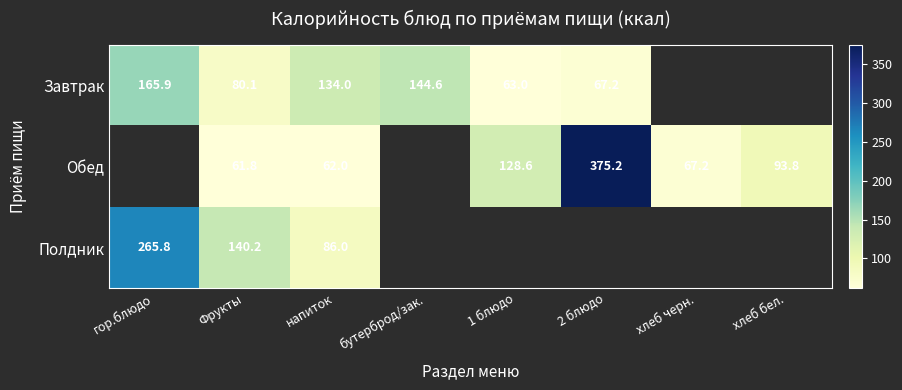

The Обед series shows 62.0 at напиток. True or false?

True